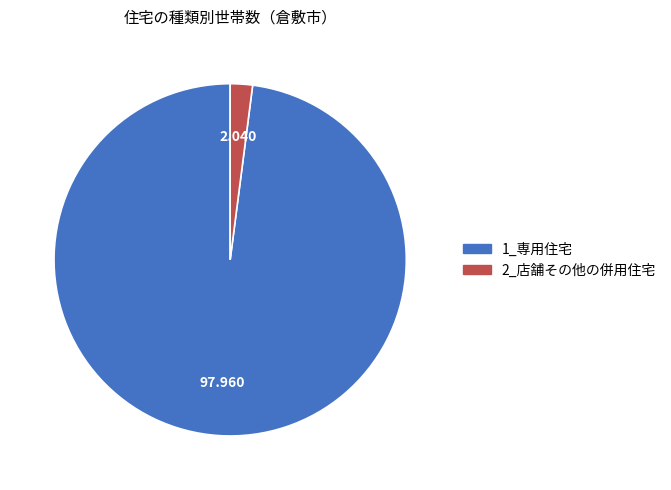

Which category has the biggest portion of the pie?

1_専用住宅